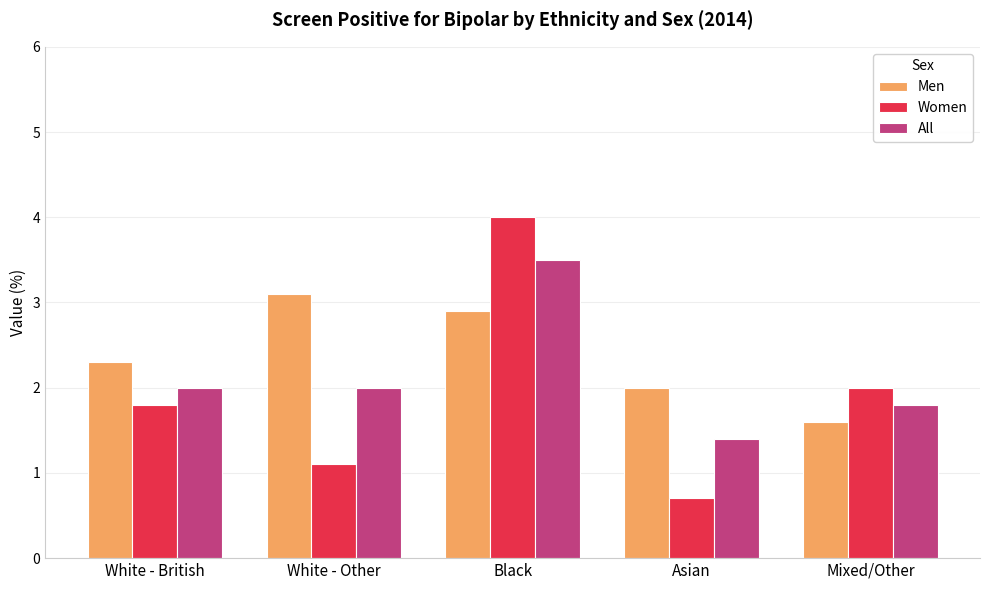

What is the sum of the Women values at White - Other and Black?

5.1